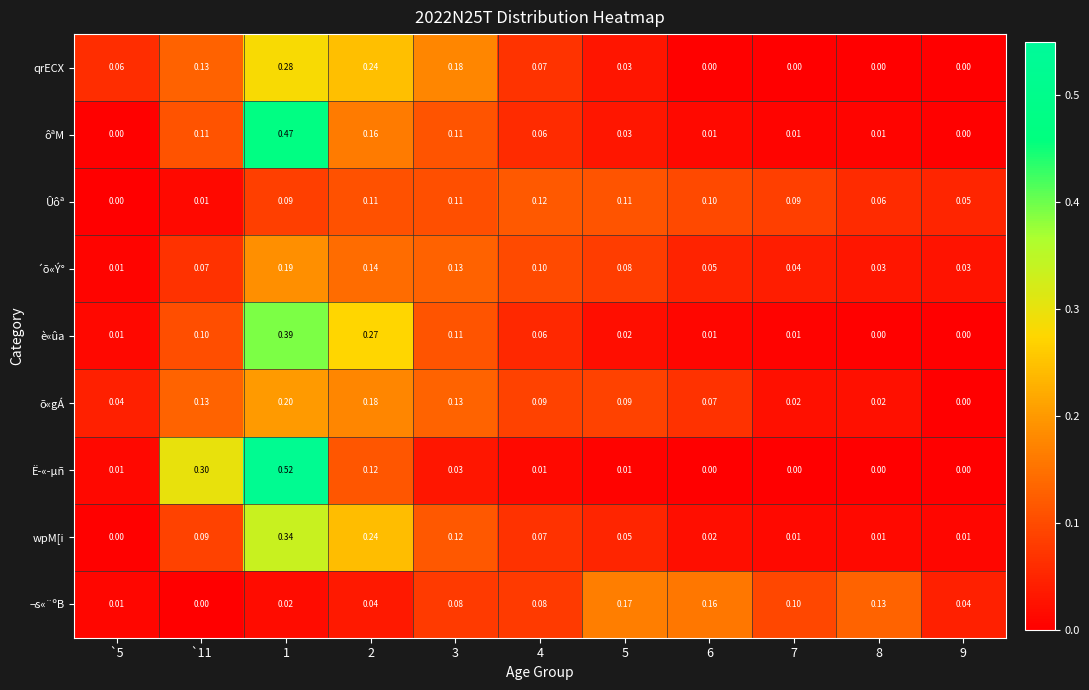

Rank the series by their maximum value, from highest to lowest.

Ë­«­µñ, ôªM, è«ûa, wpM[i, qrECX, õ«gÁ, ´õ«Ý°, ¬s«¨ºB, Ûôª